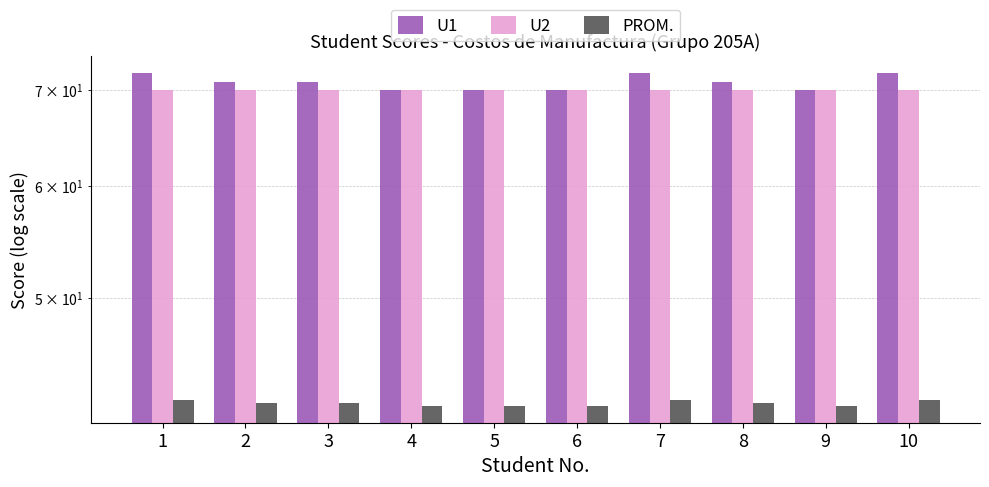

Rank the series by their maximum value, from lowest to highest.

PROM., U2, U1